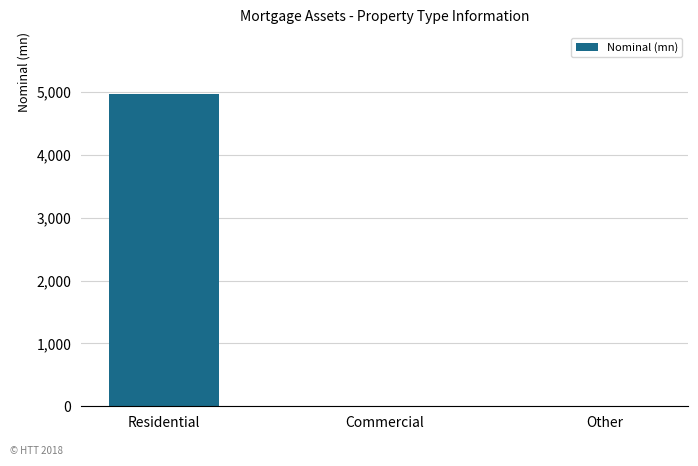

What is the change in value from Residential to Commercial?

-4962.3